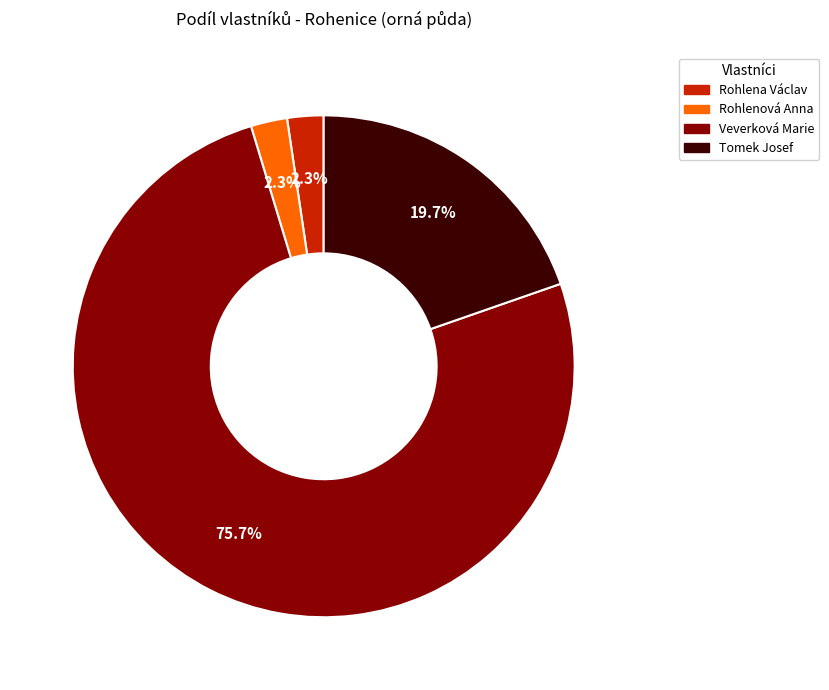

How many segments does this pie chart have?

4